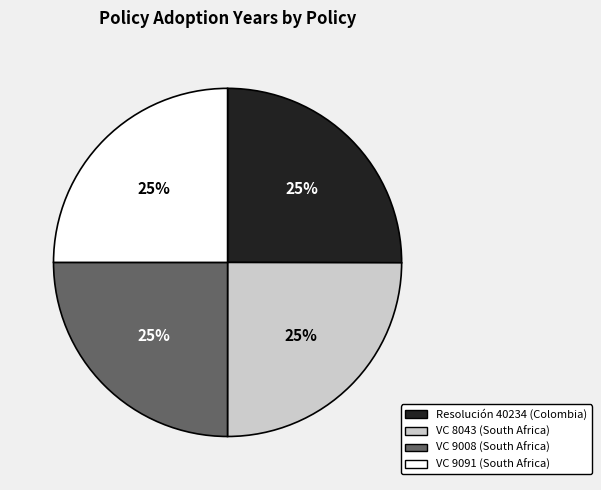

How many segments does this pie chart have?

4